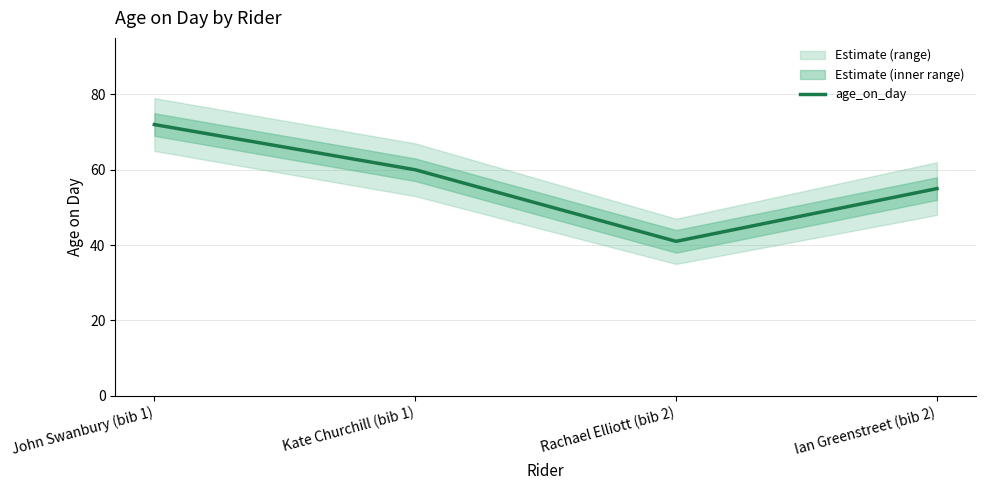

List the labels in order of value, largest first.

John Swanbury (bib 1), Kate Churchill (bib 1), Ian Greenstreet (bib 2), Rachael Elliott (bib 2)